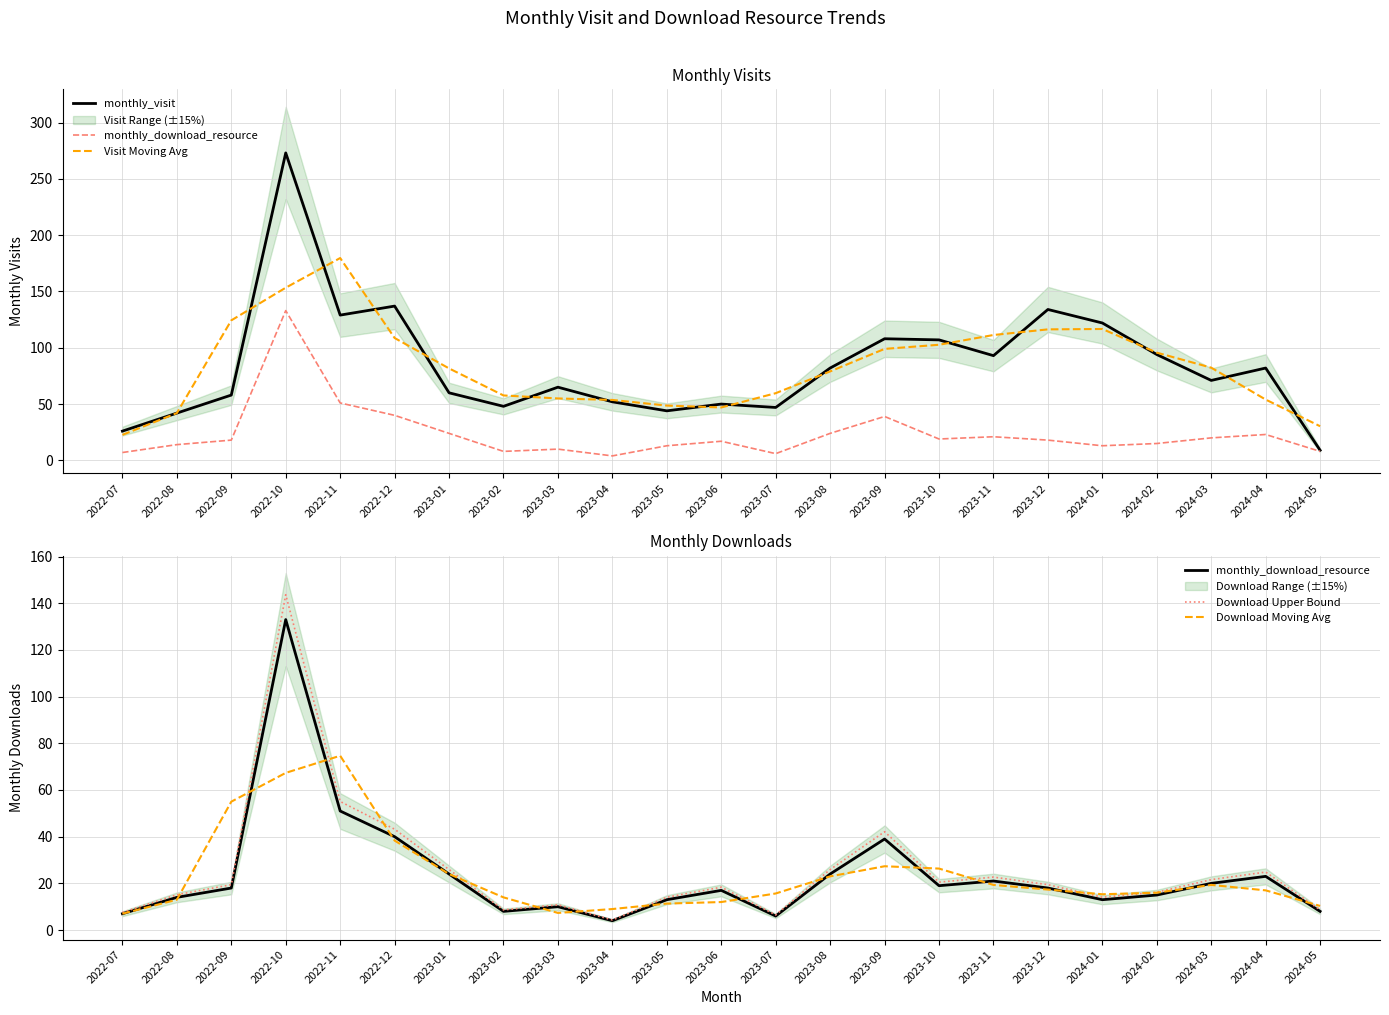

How many lines are shown in the chart?

5